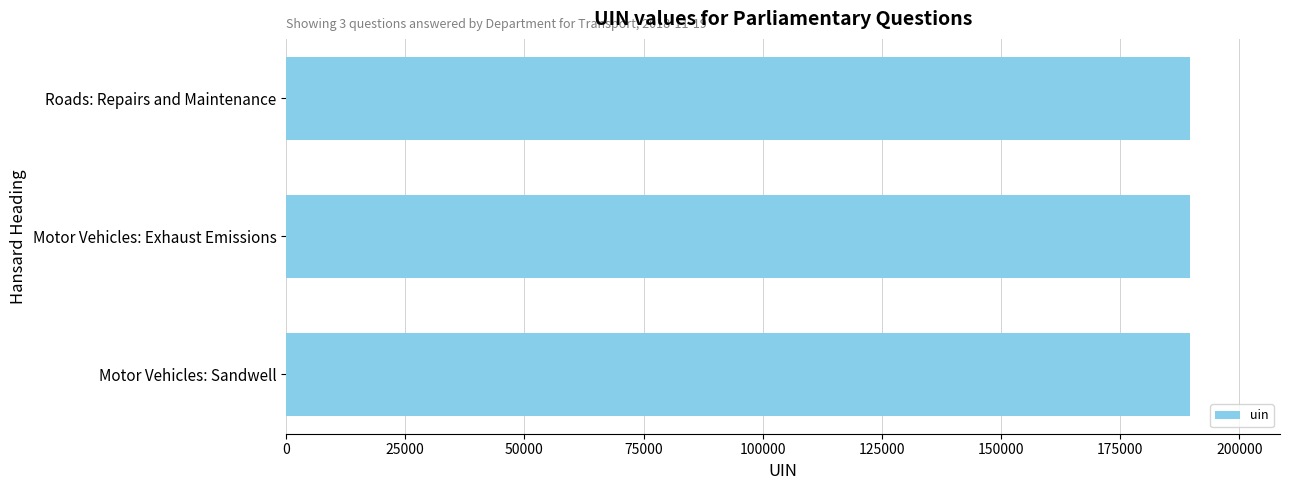

What is the greatest value displayed?

189558